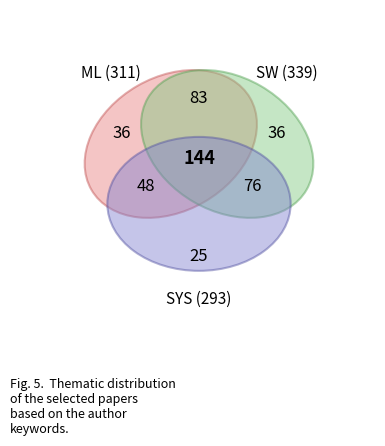

Does 80 represent more than half of the total?

No